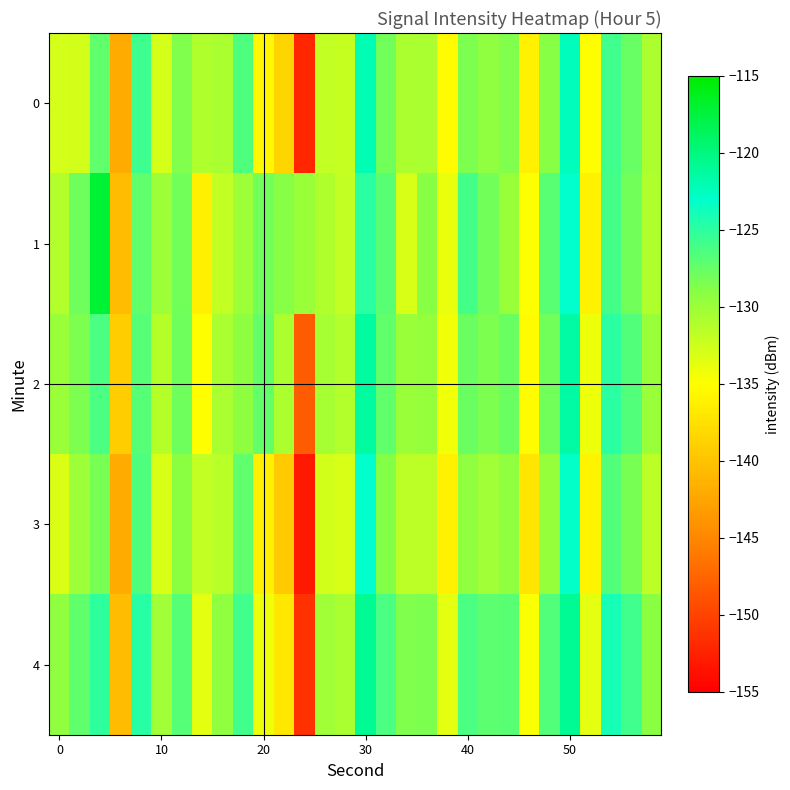

How many categories are shown in the chart?

30